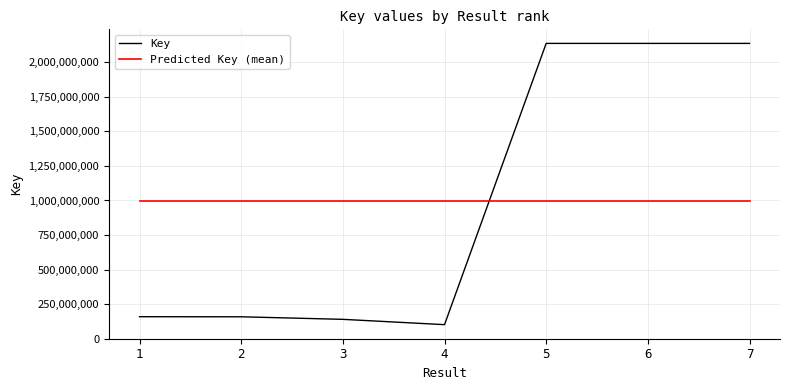

What is the total value across all series at 2?

1153178060.6